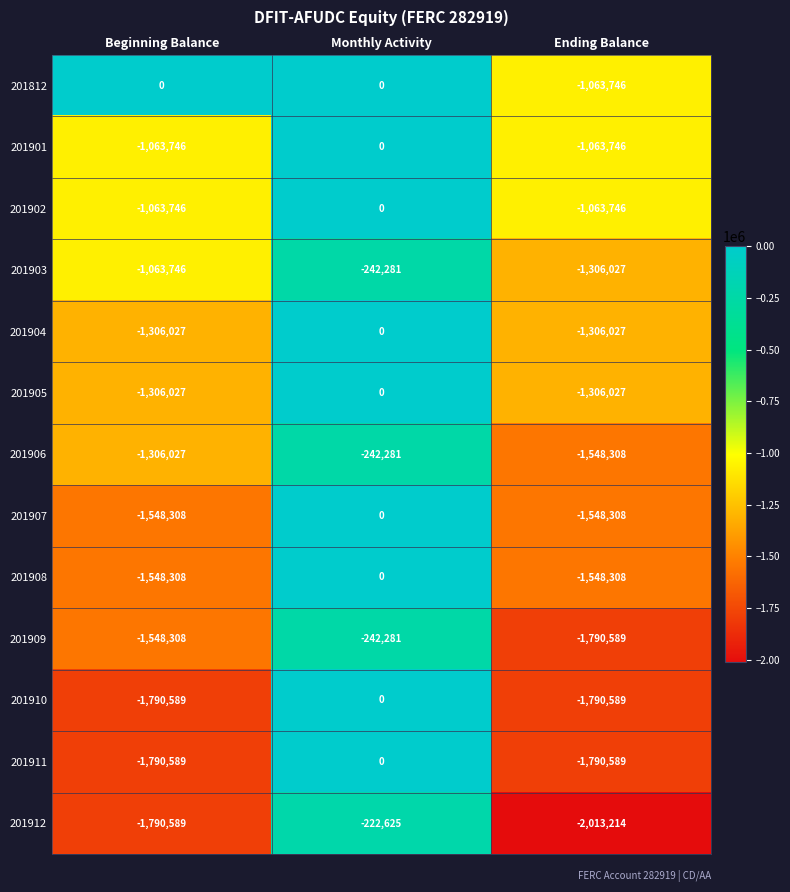

How many categories are shown in the chart?

3